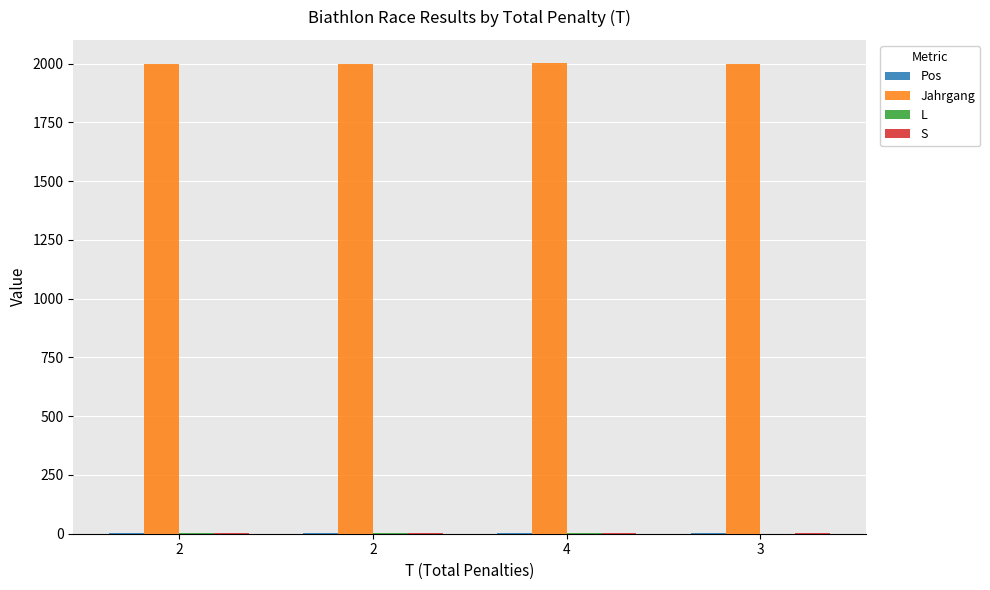

Count the number of categories in the chart.

4